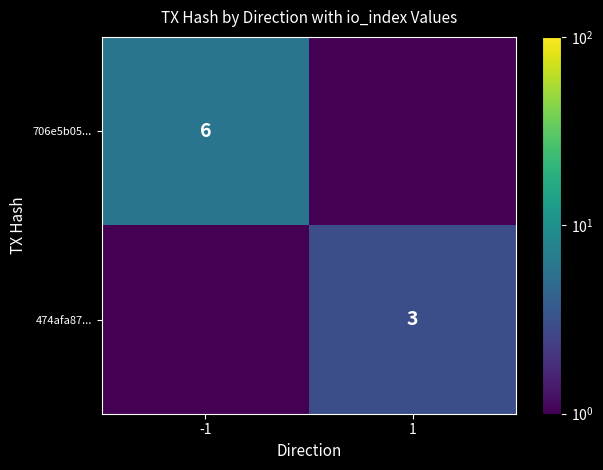

The value of 474afa87... at 1 is 4.3. True or false?

False